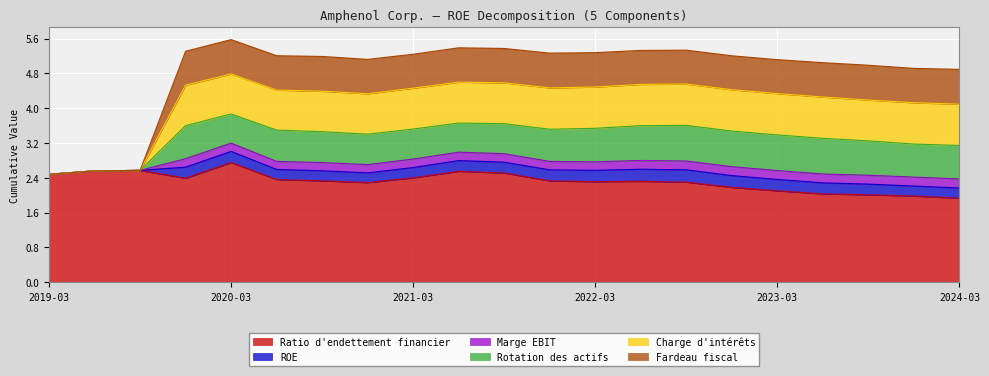

What is the sum of all Marge EBIT values?

3.6